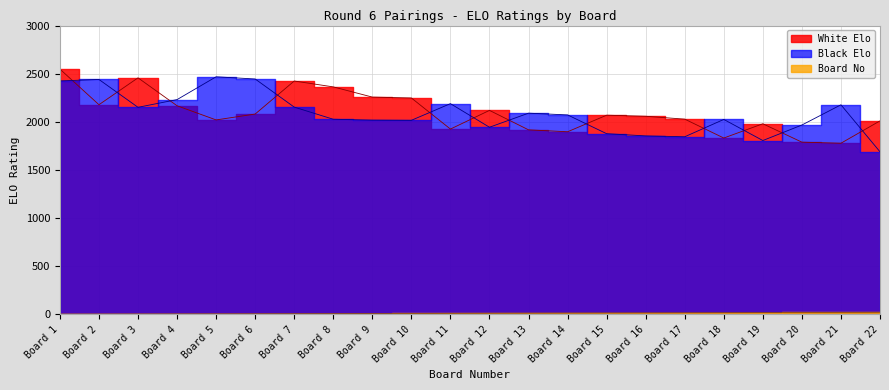

What are all the series names shown in the legend?

White Elo, Black Elo, Board No